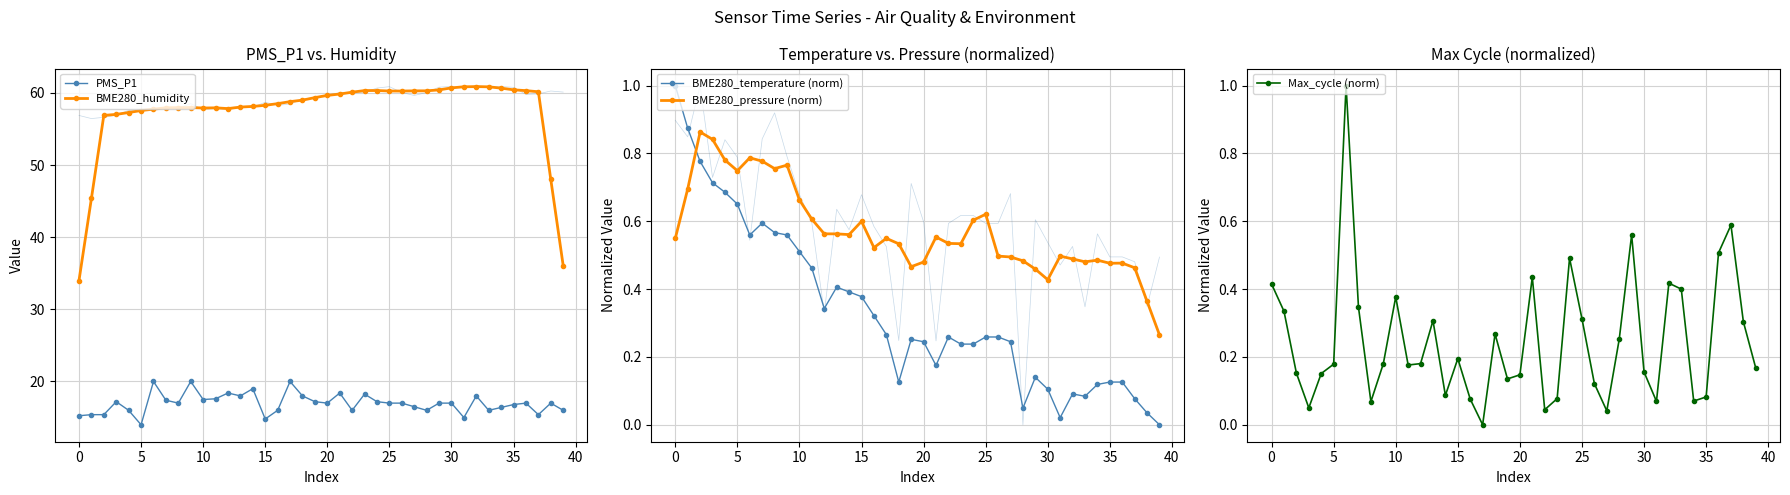

How many interior local valleys does the PMS_P1 series have?

11